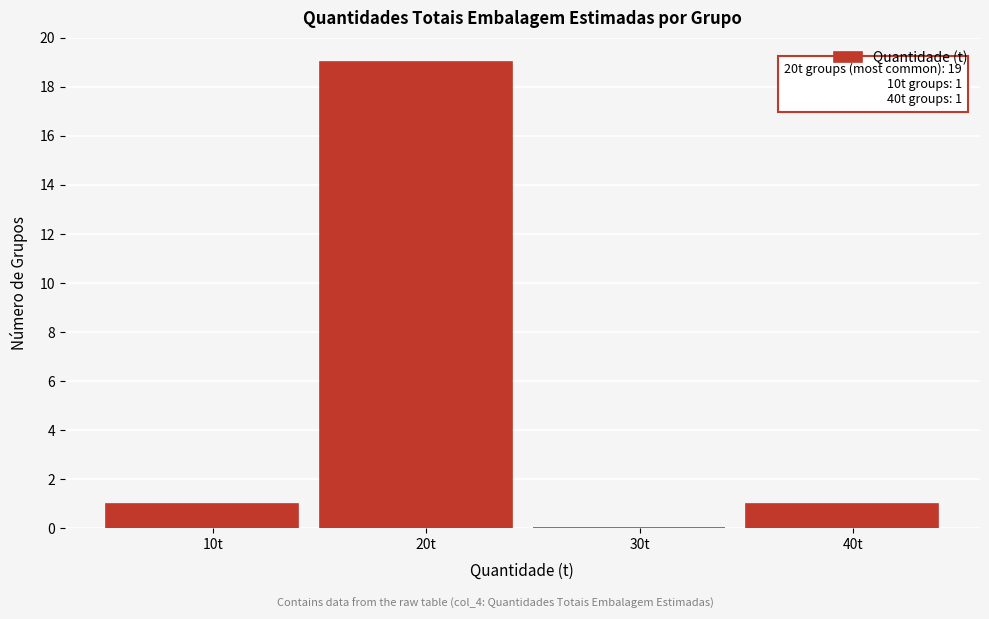

Over which range of the x-axis is the bar tallest?

15 to 25